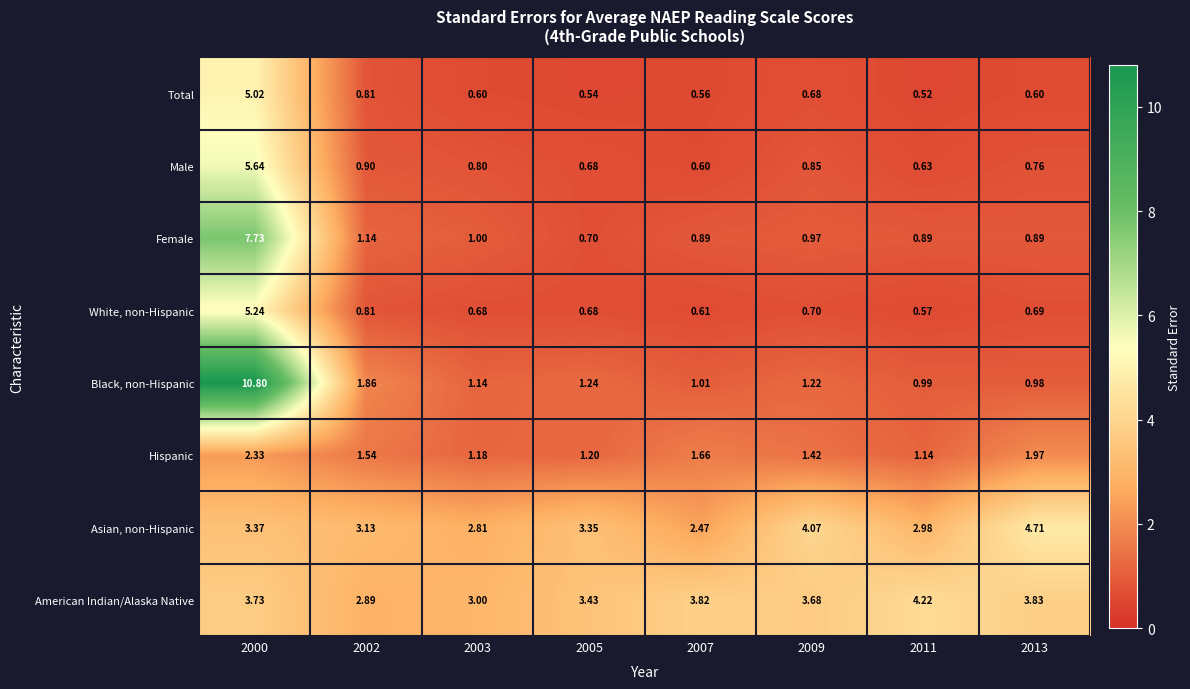

Count the number of categories in the chart.

8